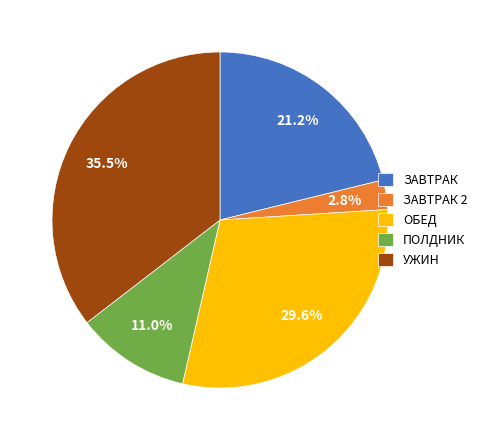

Does ОБЕД represent more than half of the total?

No